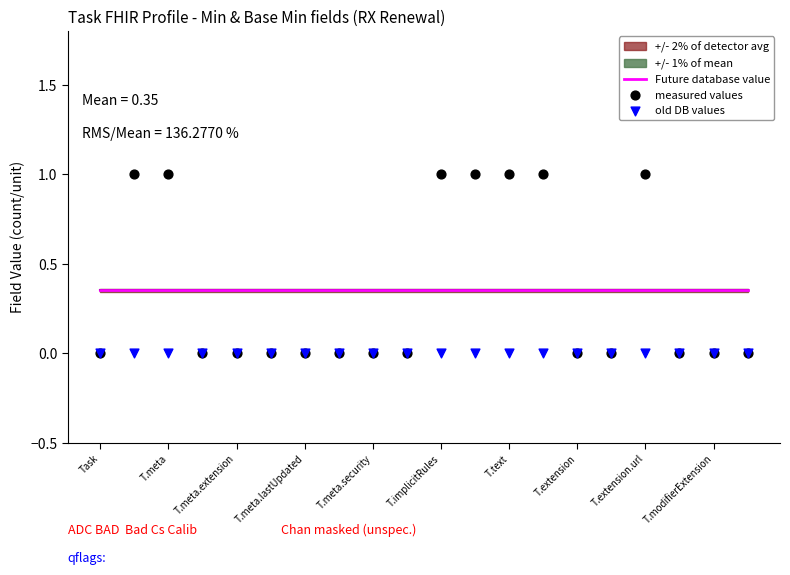

Which series has the largest total across all categories?

Future database value